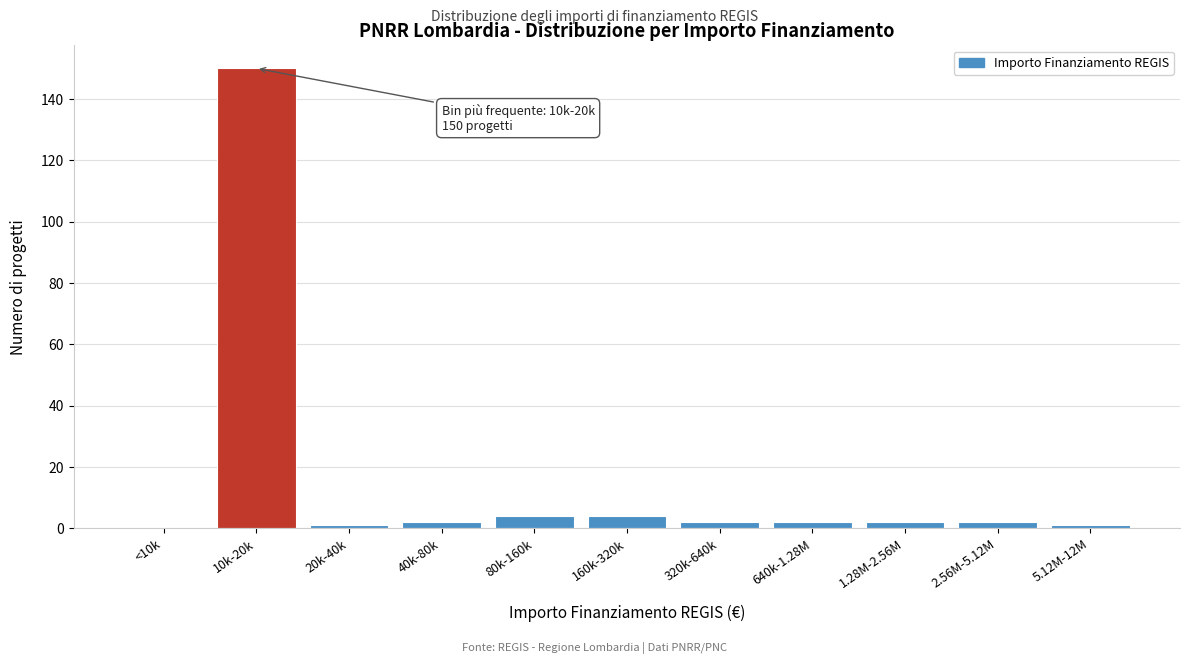

Reading left to right, list all the values displayed in this chart.

<10k=0	10k-20k=150	20k-40k=1	40k-80k=2	80k-160k=4	160k-320k=4	320k-640k=2	640k-1.28M=2	1.28M-2.56M=2	2.56M-5.12M=2	5.12M-12M=1